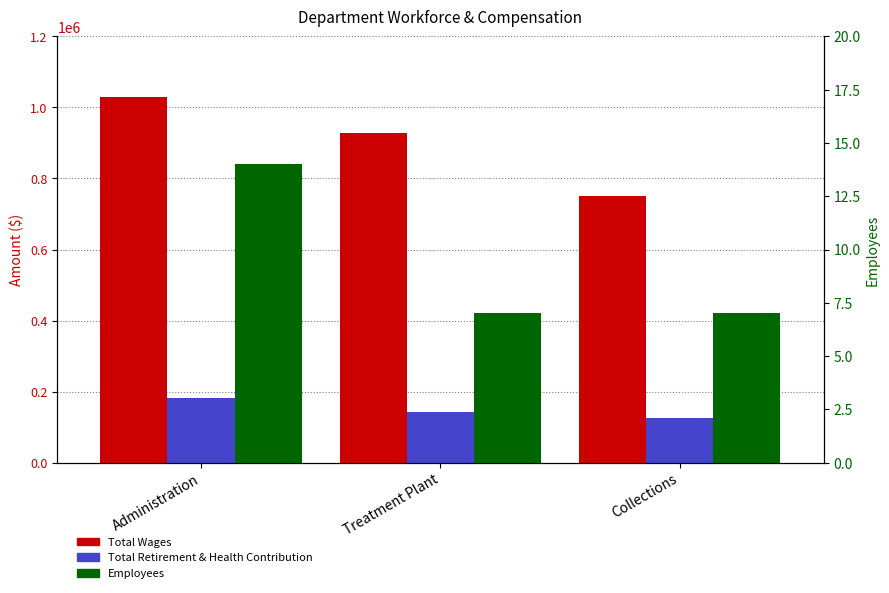

Which has a higher value, Treatment Plant or Collections?

Treatment Plant